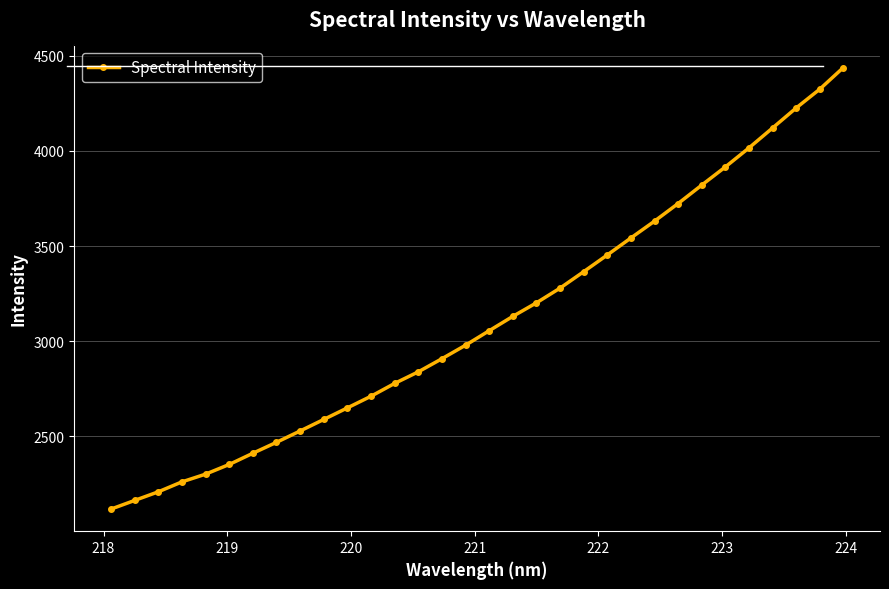

What is the value of the 32nd point from the left?

4438.4